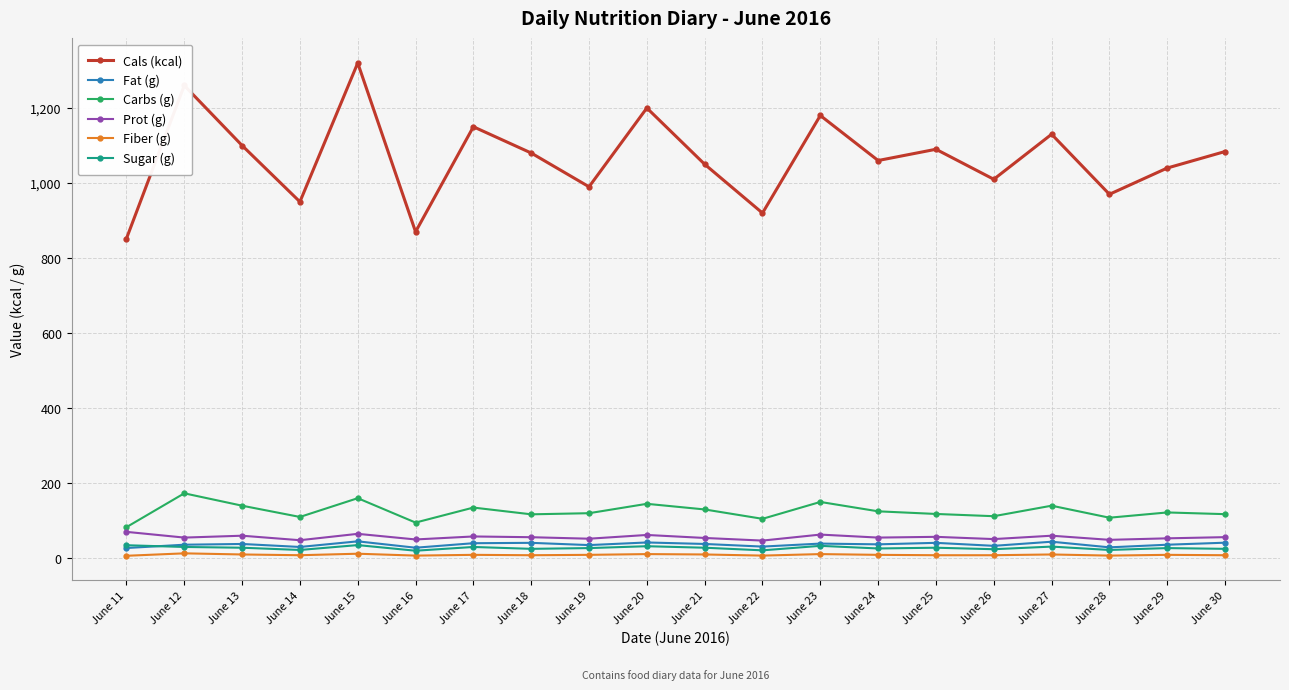

True or false: Fiber (g) and Cals (kcal) cross at least once.

False